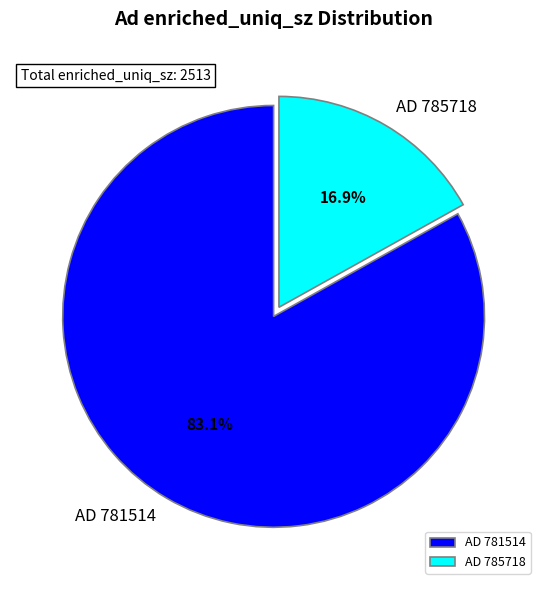

How many slices are in this pie chart?

2